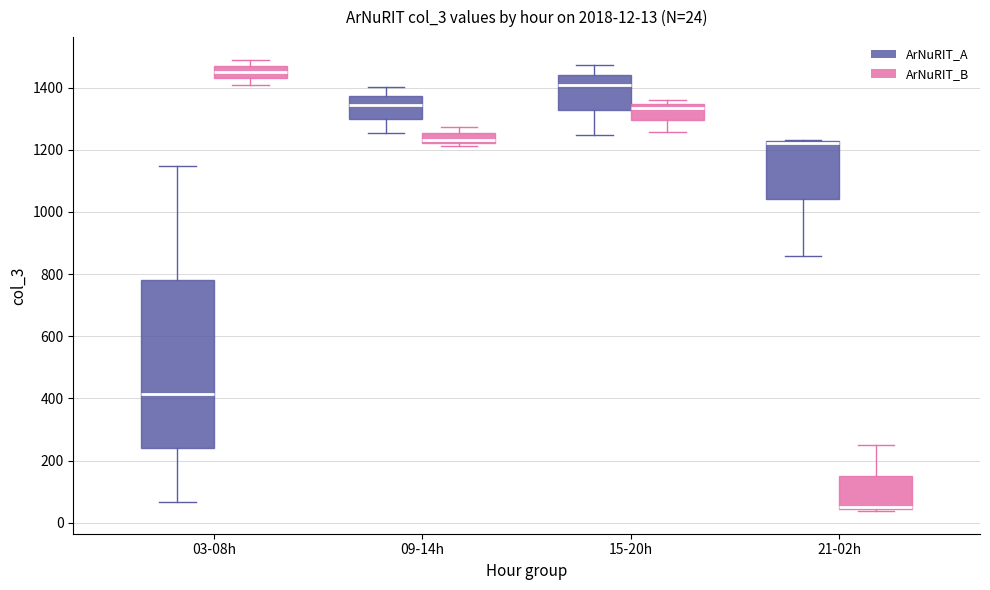

Which box is the tallest, from its lower edge to its upper edge?

03-08h (ArNuRIT_A)